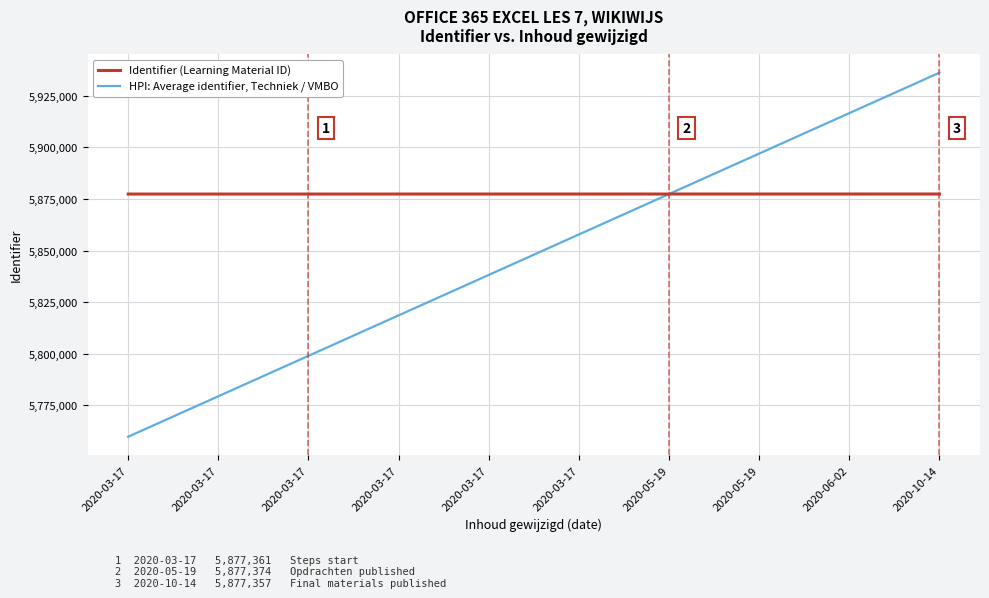

How many lines are shown in the chart?

2